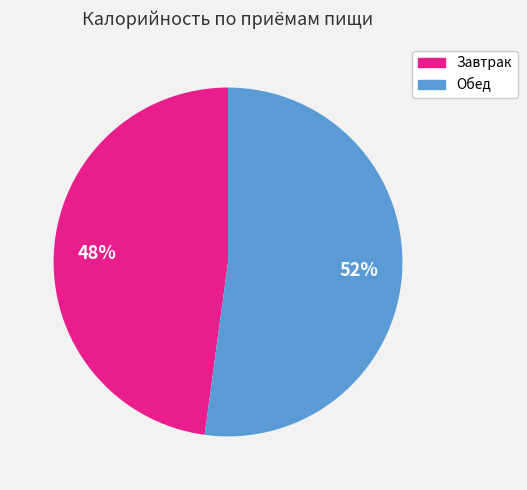

Does Обед represent more than half of the total?

Yes